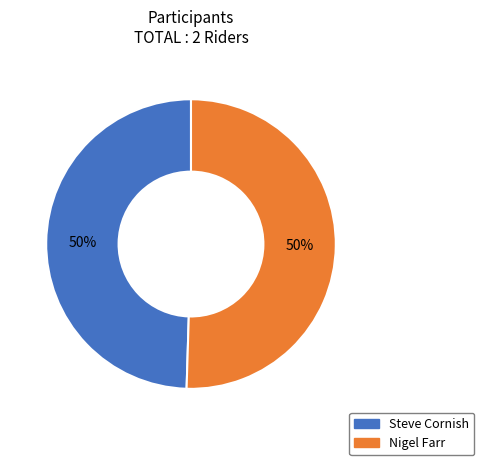

Approximately how many times larger is the value at Nigel Farr compared to Steve Cornish?

1.0